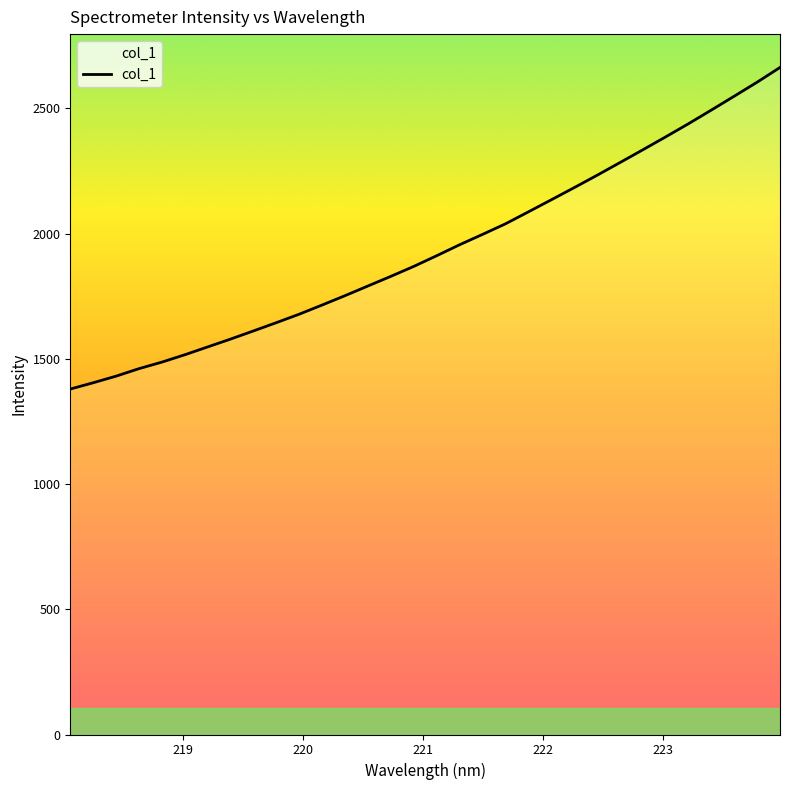

What is the minimum value shown in the chart?

1379.4